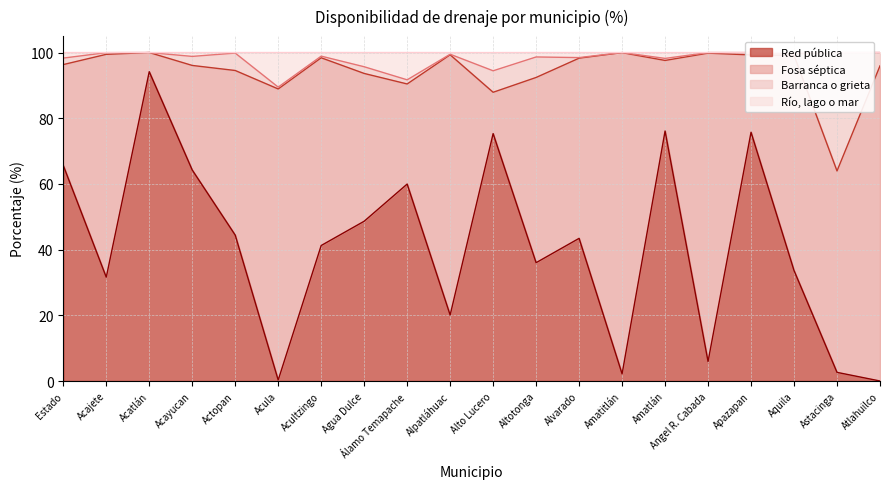

What is the difference between the maximum and minimum values in the Río, lago o mar series?

10.5